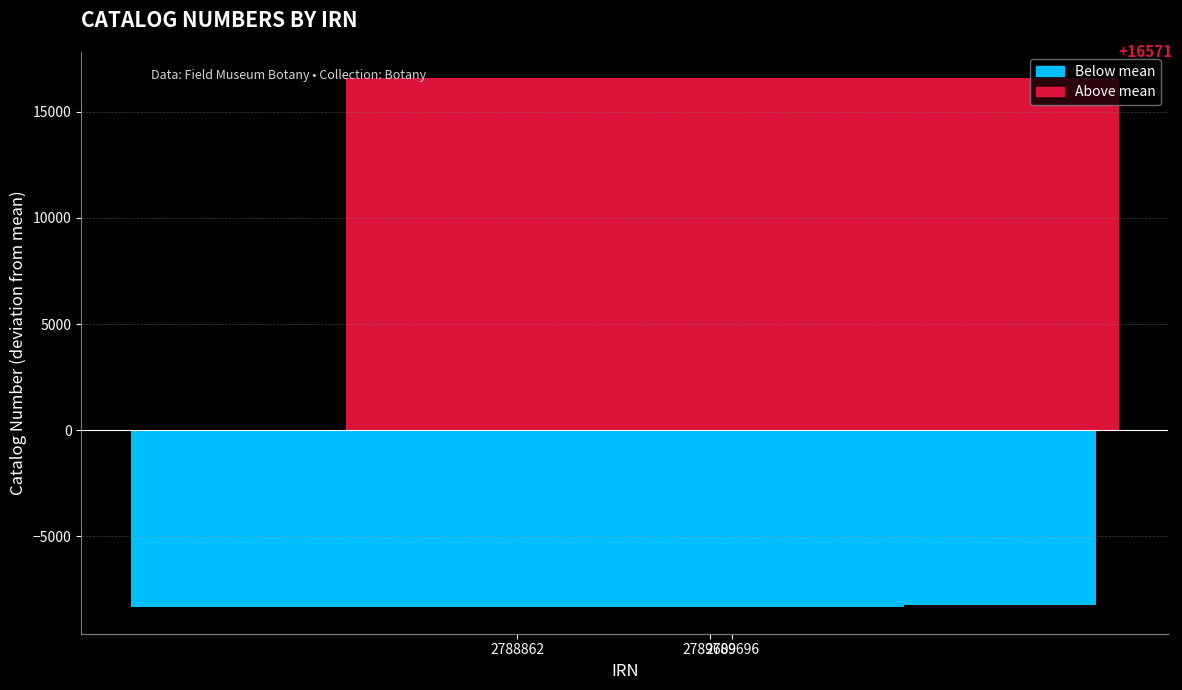

What is the difference between the maximum and minimum values?

24908